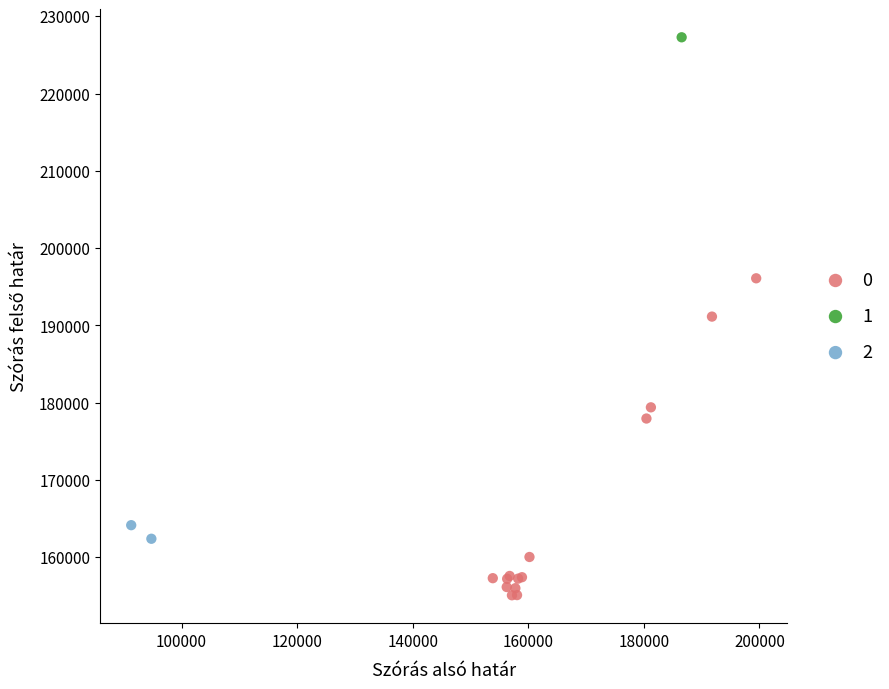

Which series reaches the maximum Y coordinate?

1